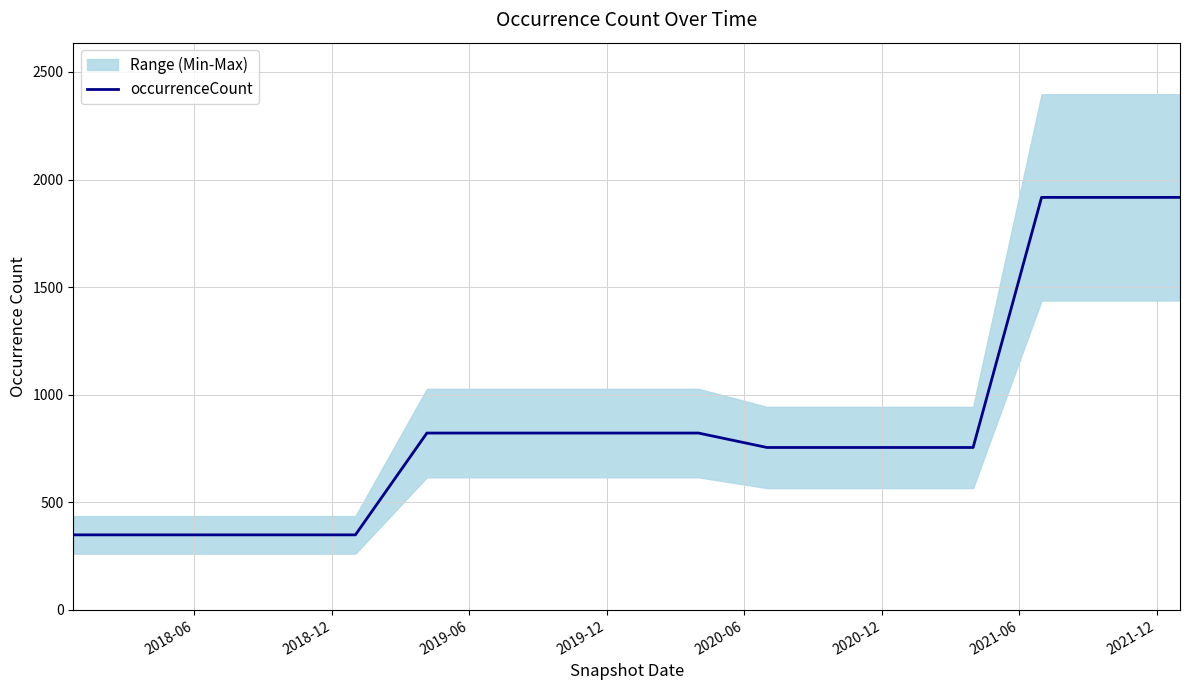

What is the minimum value for occurrenceCount?

349